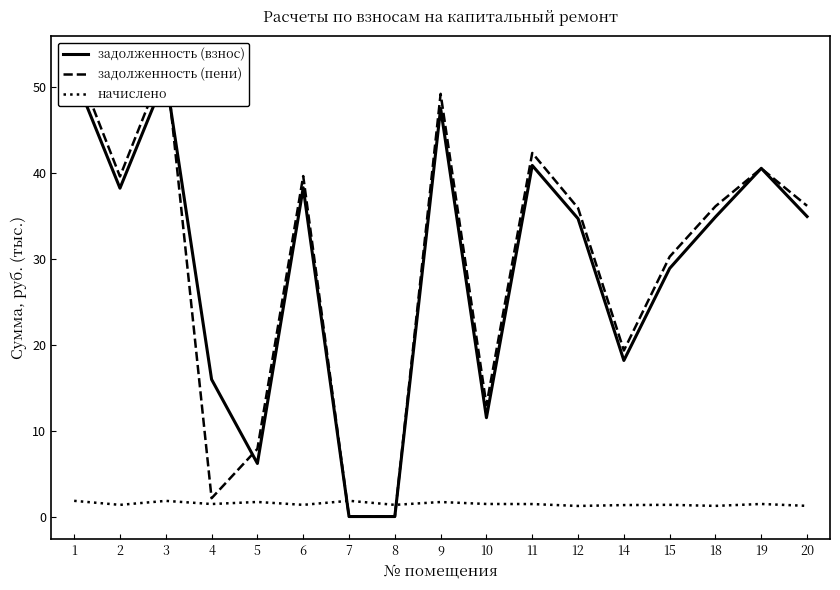

True or false: задолженность (взнос) has more than 2 interior local peaks.

True